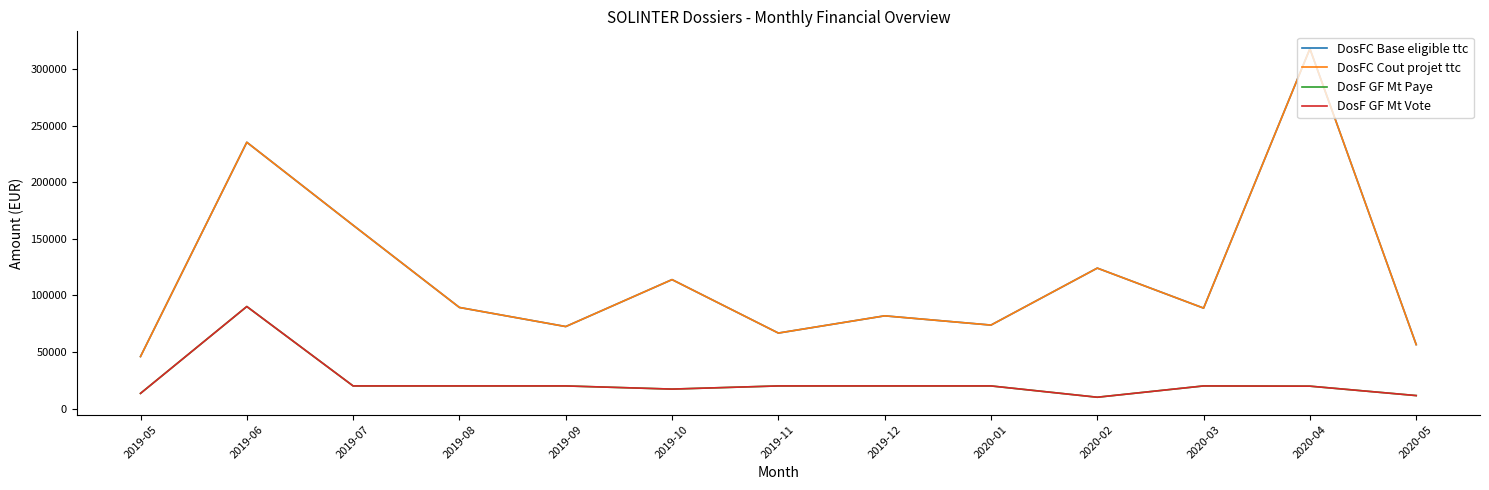

The DosF GF Mt Paye series shows 3150 at 2020-02. True or false?

False